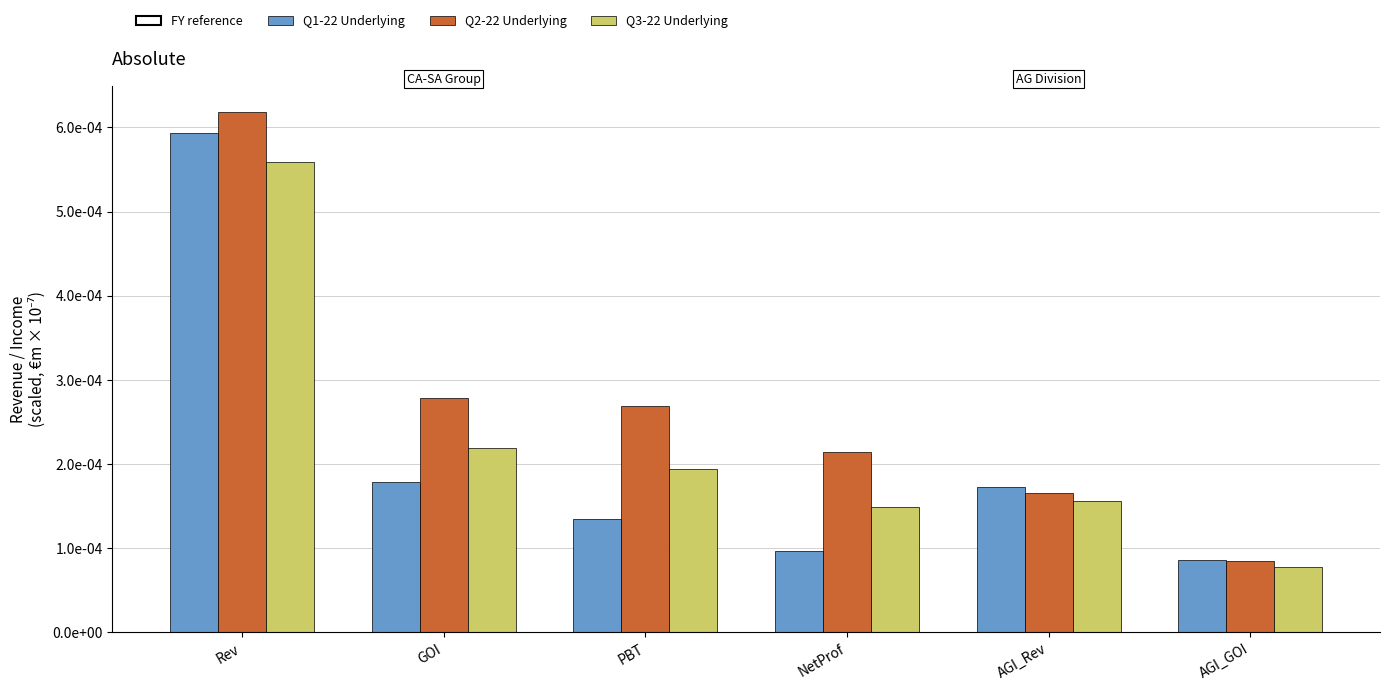

Does the chart contain any negative values?

No